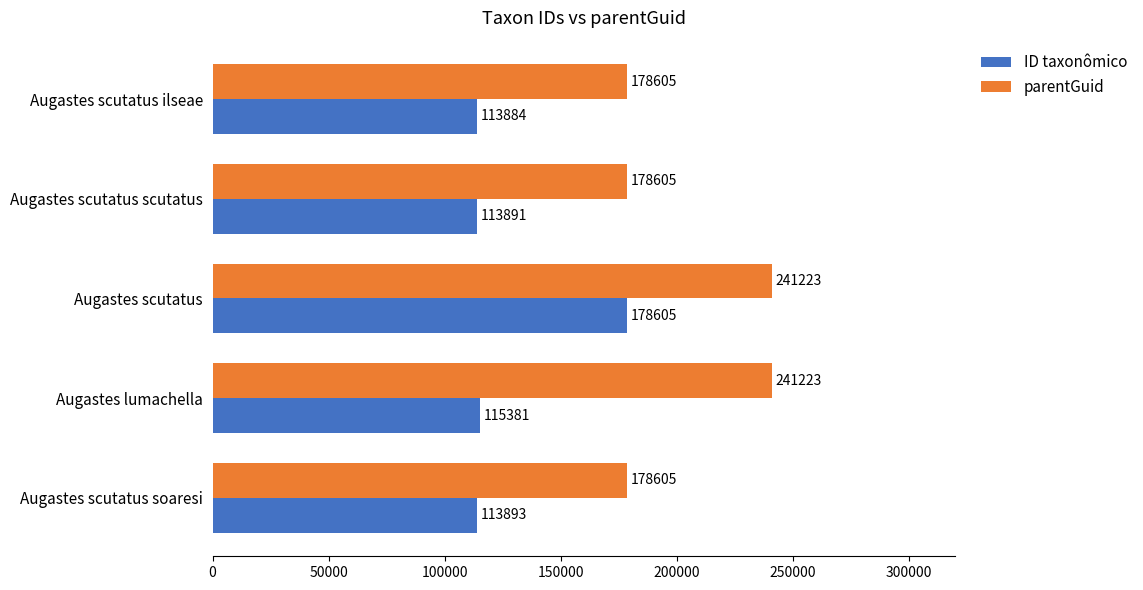

What is the average value of the ID taxonômico series?

127131